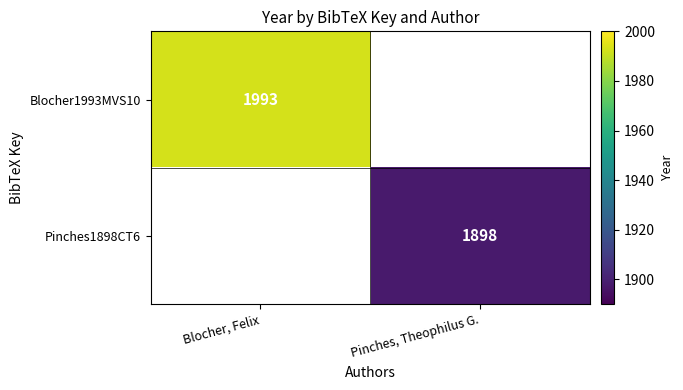

Is the value of Pinches1898CT6 at Pinches, Theophilus G. greater than the value of Blocher1993MVS10 at Blocher, Felix?

No